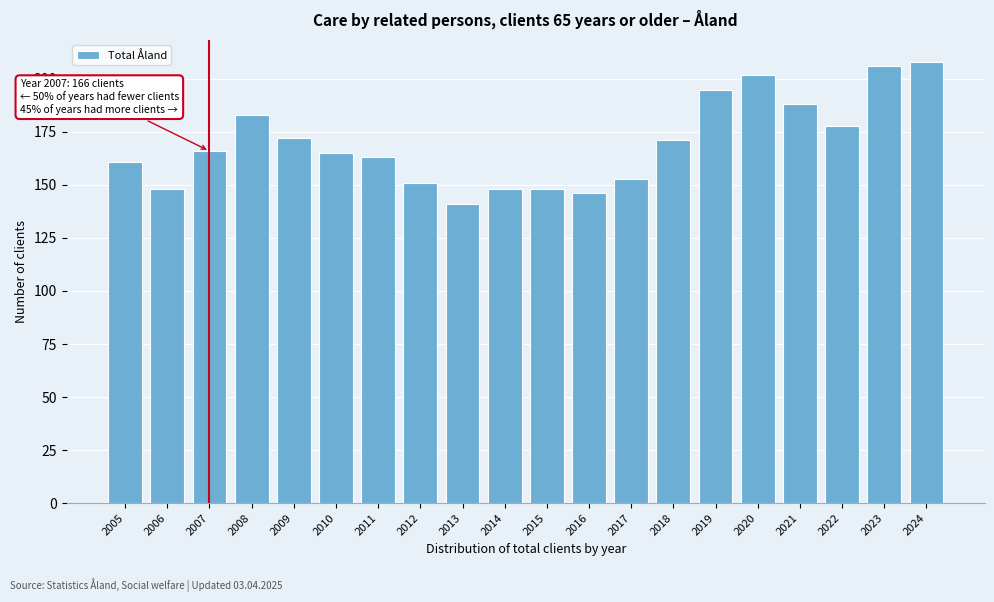

Reading left to right, transcribe all the data shown in this chart.

2005=161	2006=148	2007=166	2008=183	2009=172	2010=165	2011=163	2012=151	2013=141	2014=148	2015=148	2016=146	2017=153	2018=171	2019=195	2020=202	2021=188	2022=178	2023=206	2024=208